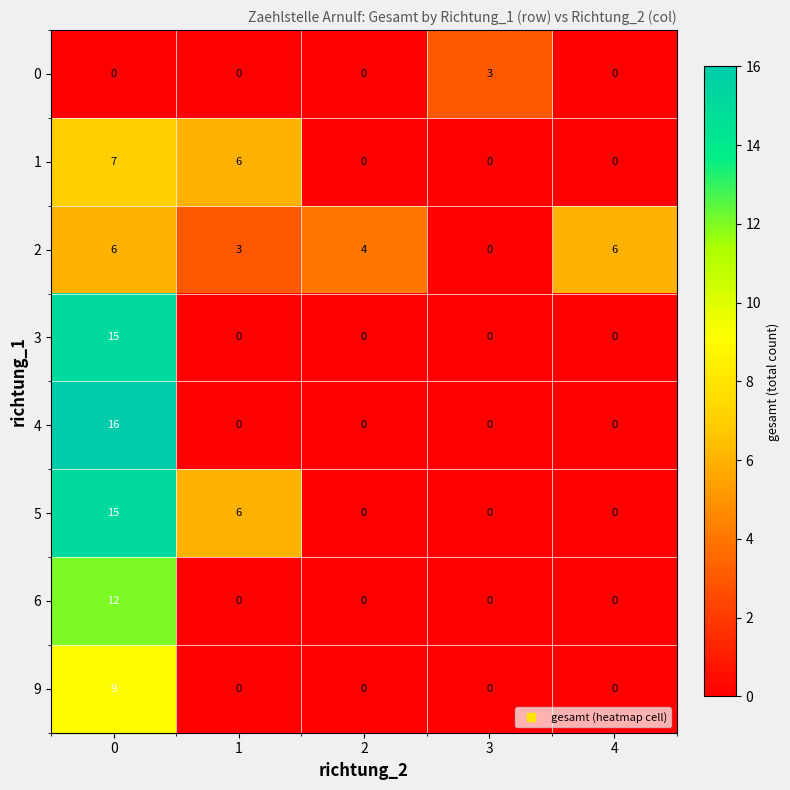

What is the total value across all series at 1?

15